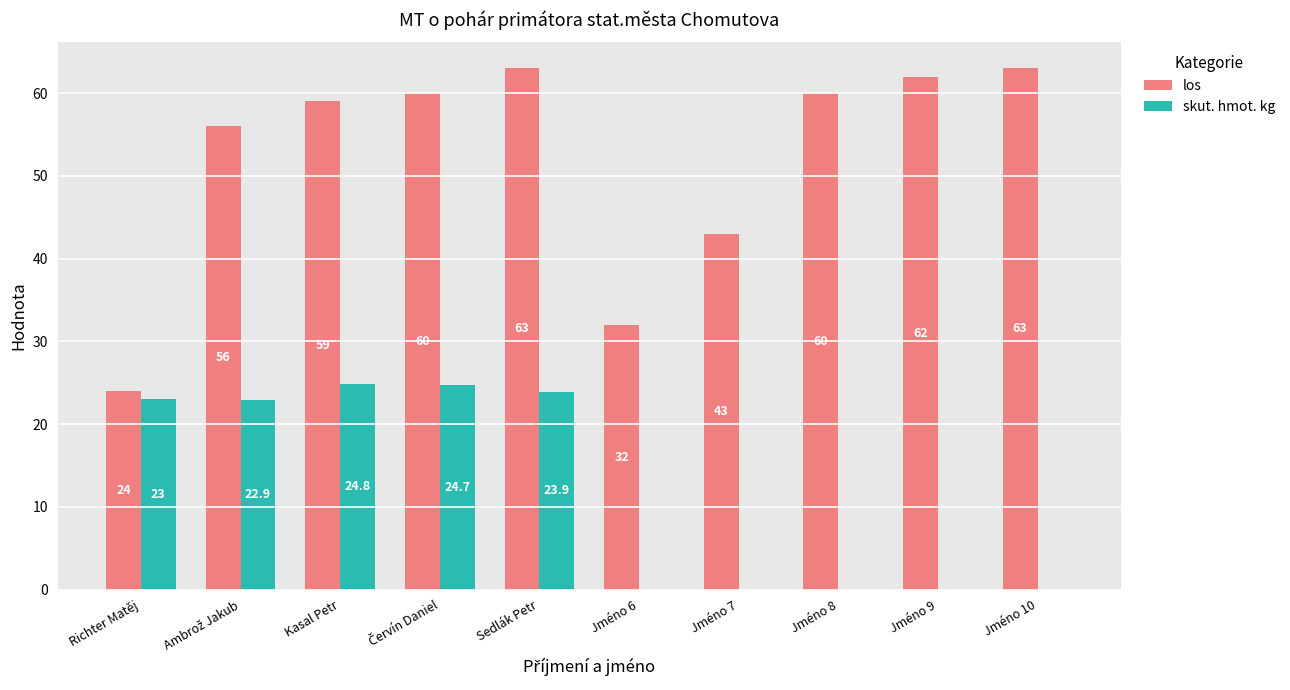

At which category is the sum across all series the highest?

Sedlák Petr